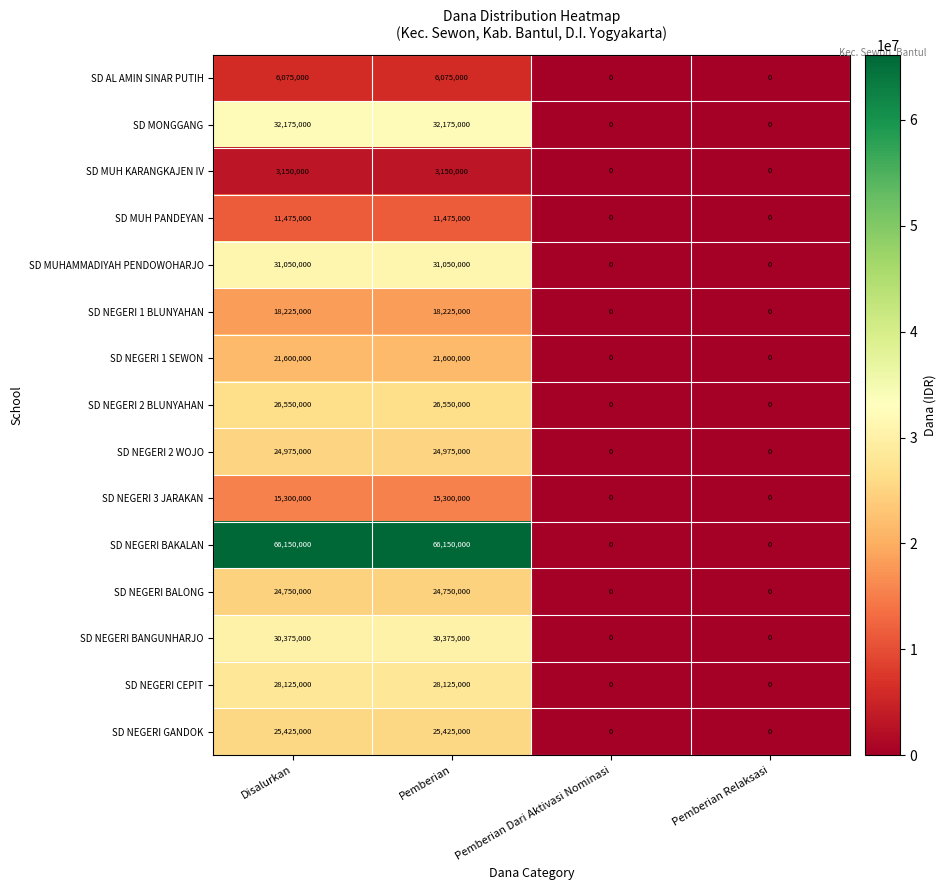

The SD NEGERI 1 SEWON series shows 0 at Pemberian Relaksasi. True or false?

True